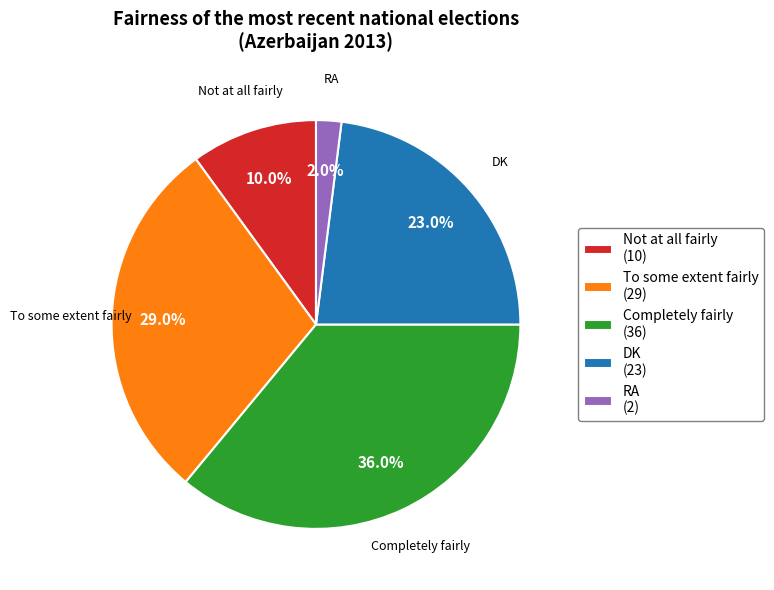

Is it true that To some extent fairly is 29% of the pie?

True